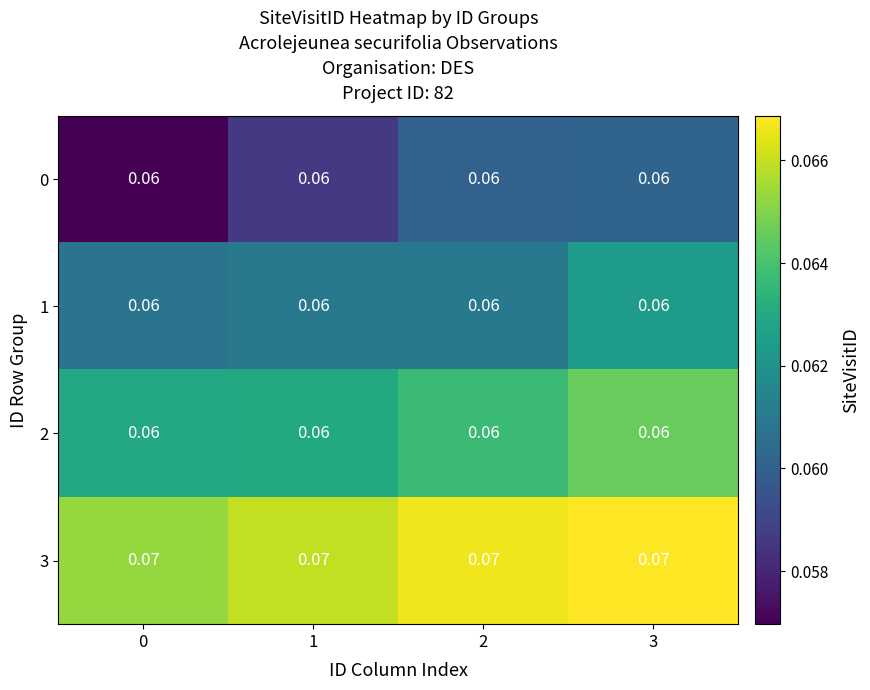

At how many categories does at least one series exceed 0?

4